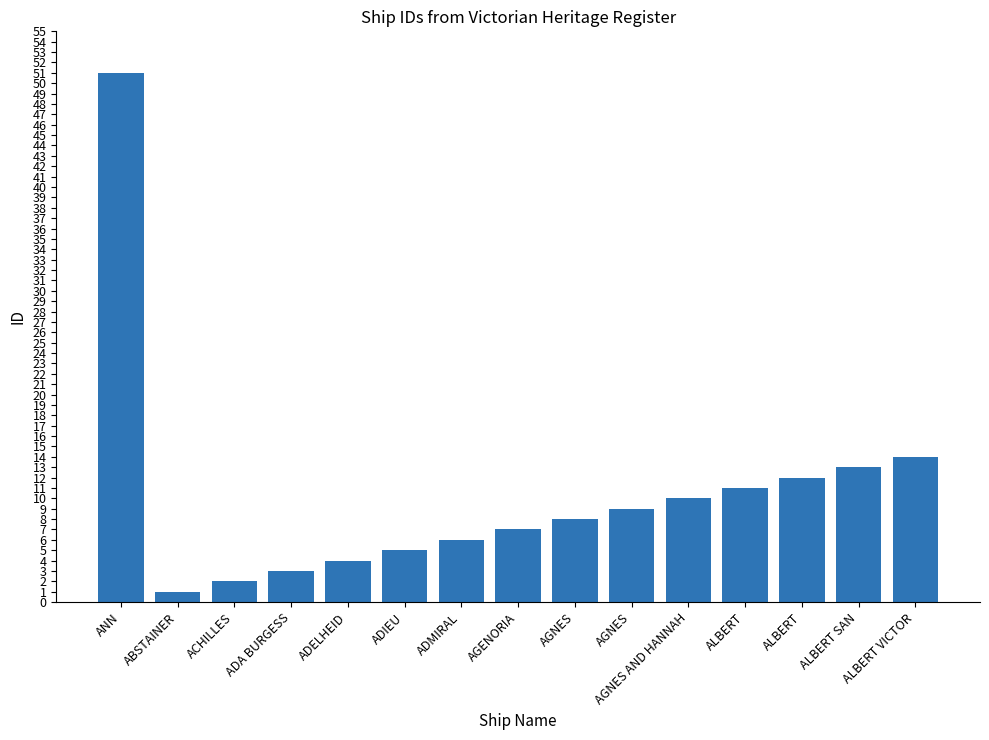

Does the chart contain any negative values?

No